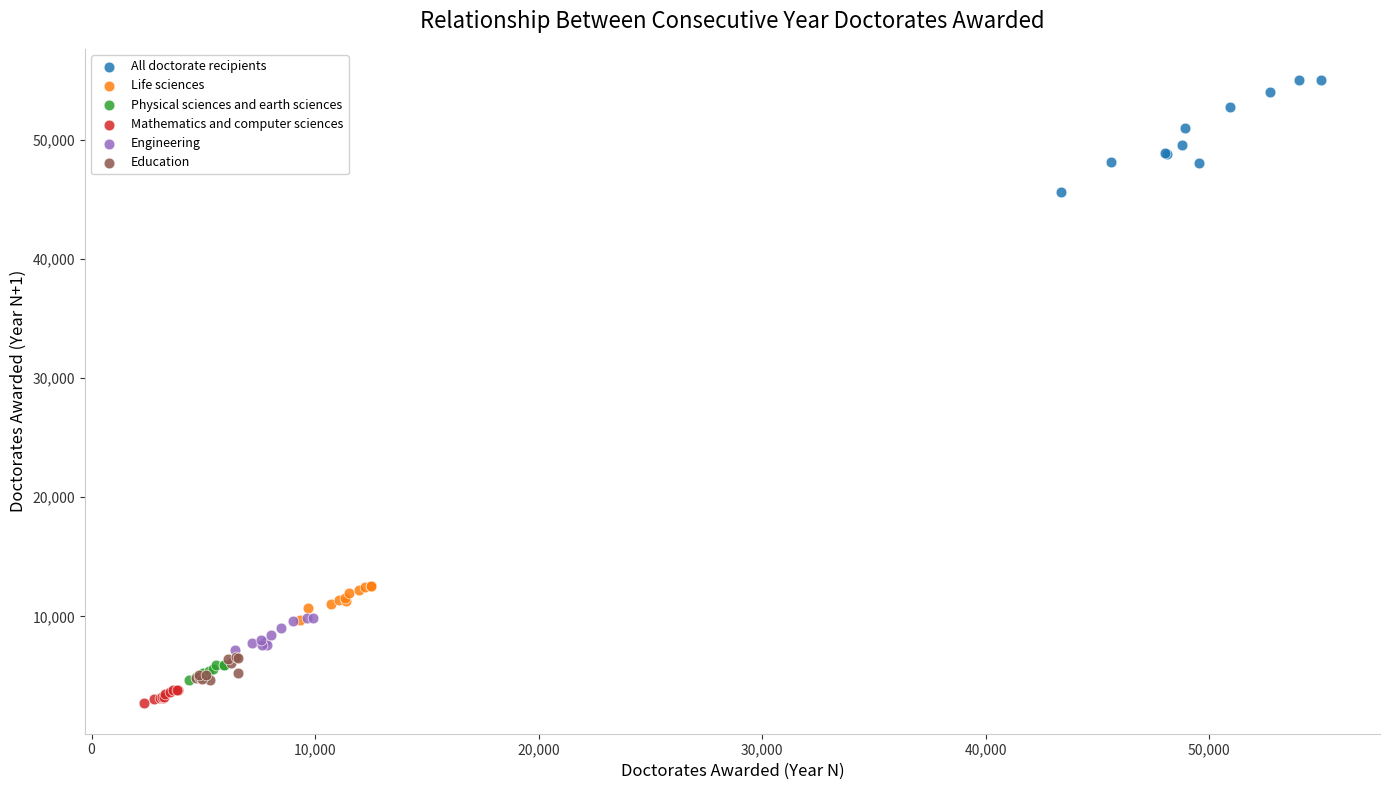

Which series has the widest spread of Y values?

All doctorate recipients